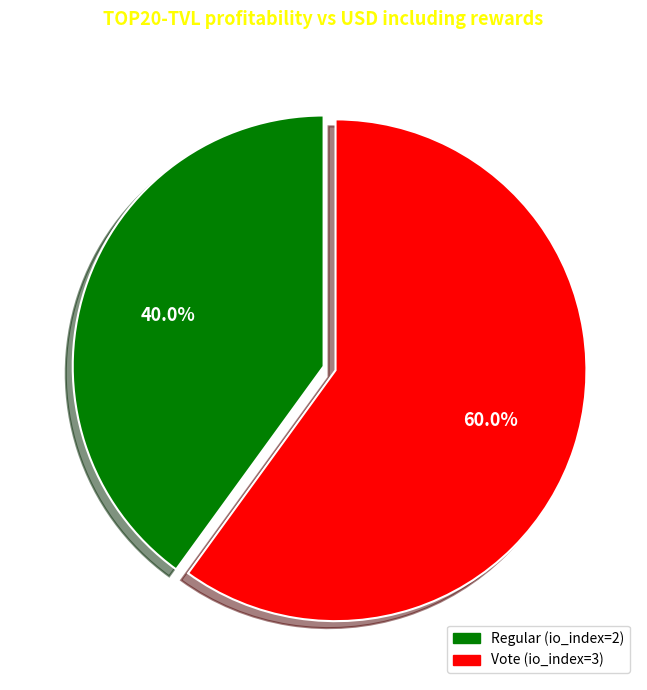

What percentage is NOT represented by Vote (io_index=3)?

40.0%